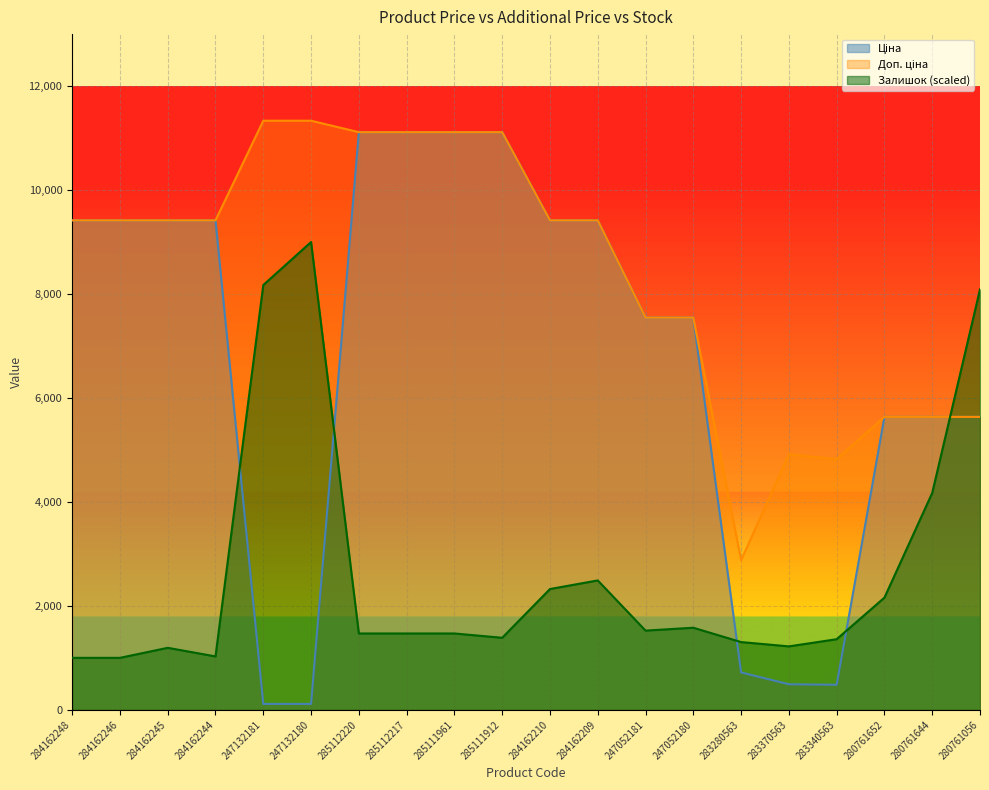

What is the total value across all series at 247132181?

19619.8